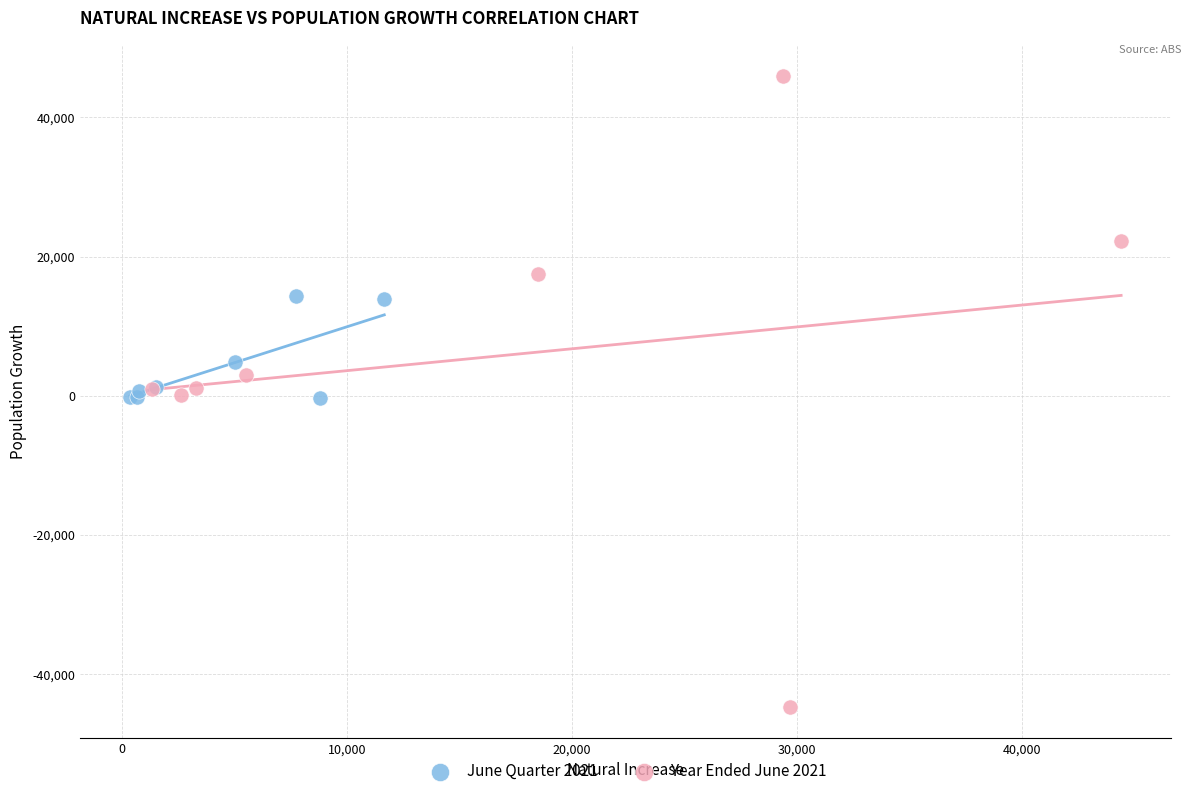

Which series has the largest Y range (max minus min)?

Year Ended June 2021